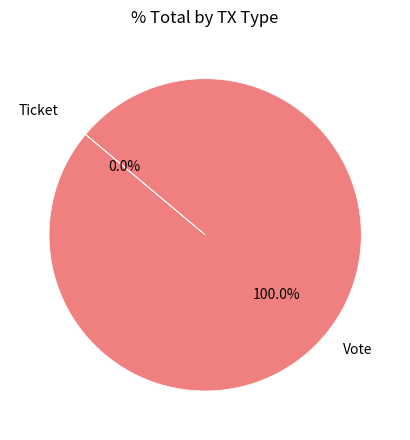

Do Ticket and Vote together represent more than half of the pie?

Yes